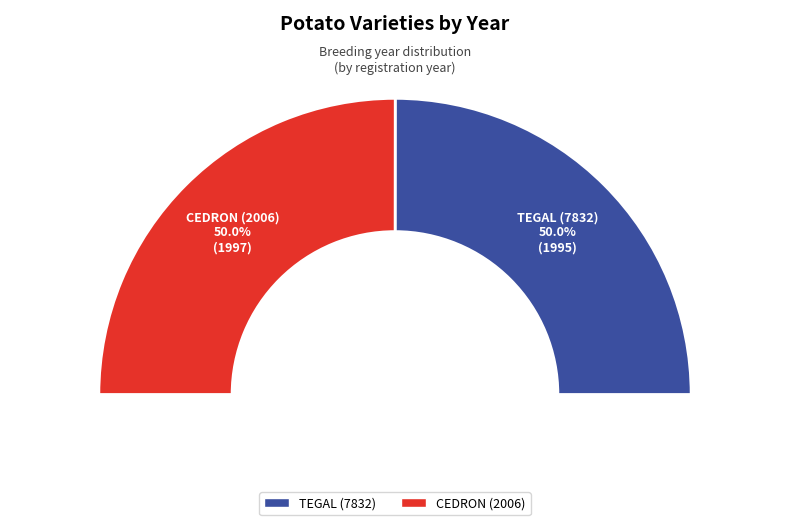

Count the number of slices in the pie.

2